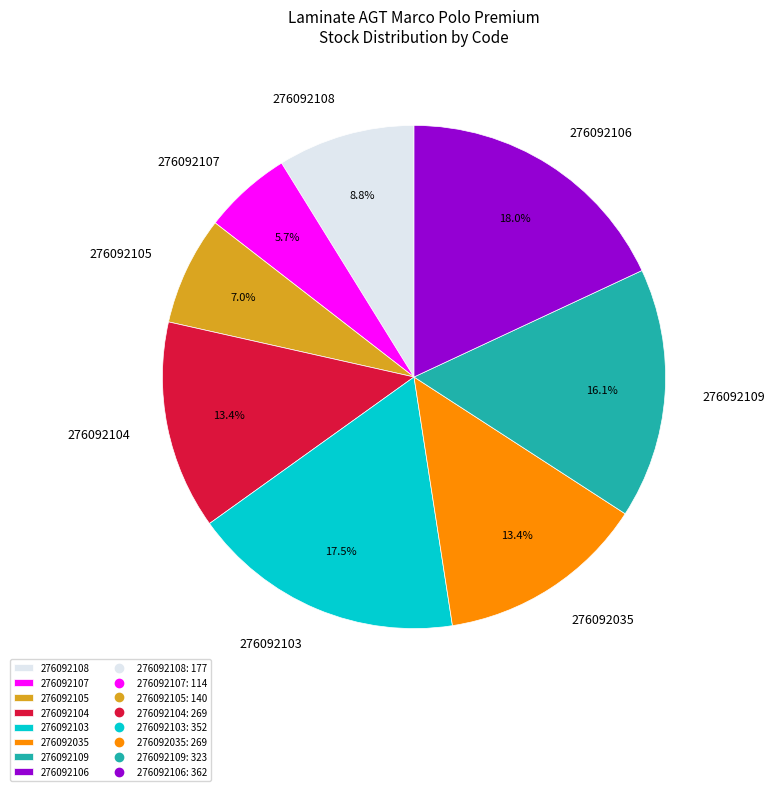

Between 276092106 and 276092107, which is larger?

276092106